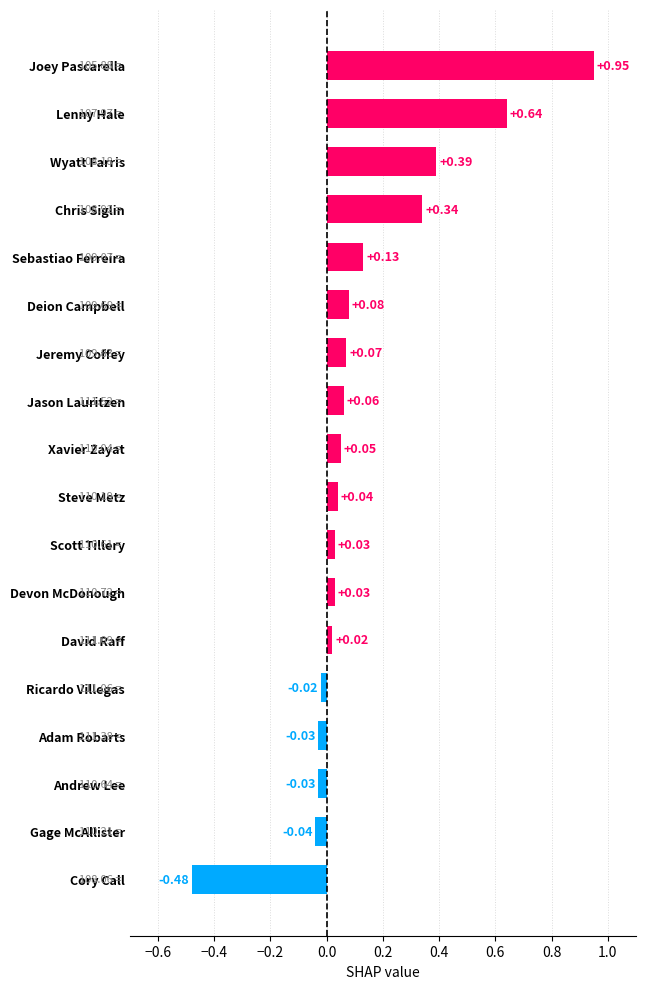

Which category has the highest value across all series?

Joey Pascarella